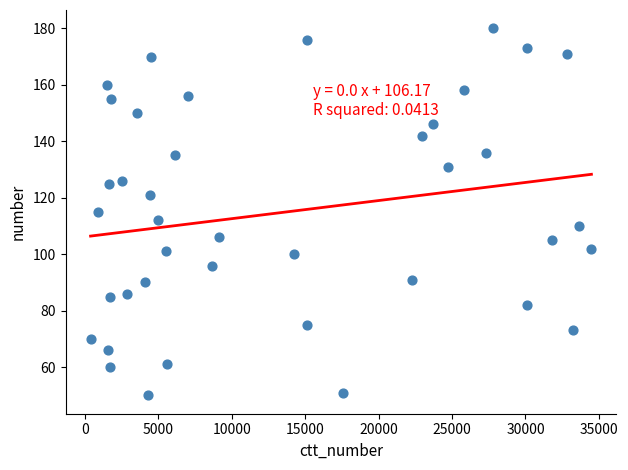

What is the range of Y values (max minus min)?

130